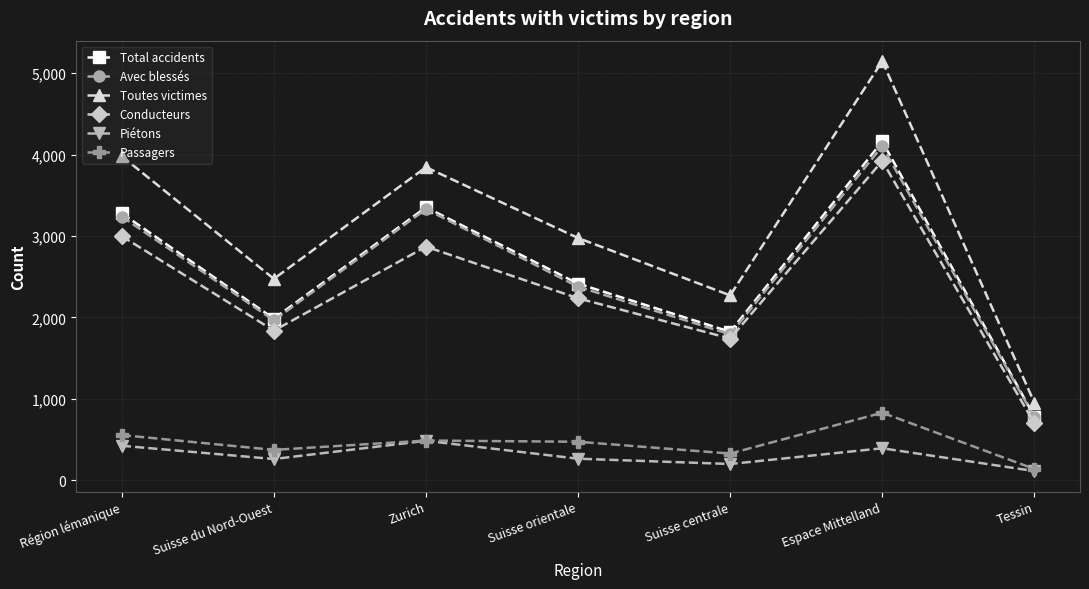

At which category is the sum across all series the highest?

Espace Mittelland